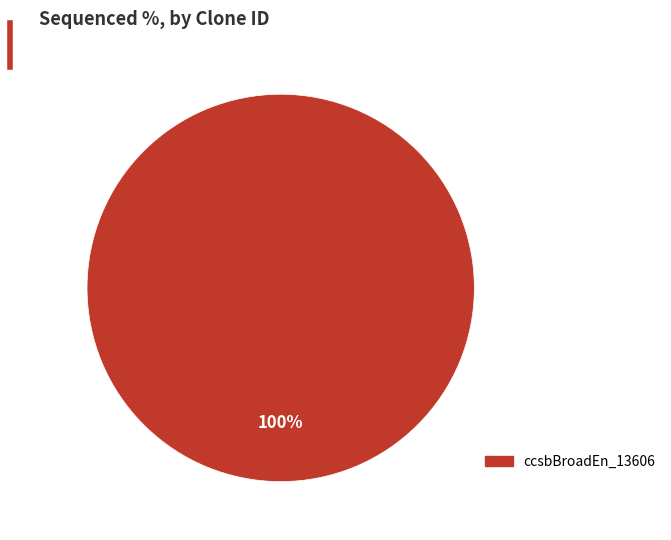

Is there a majority slice in this chart?

Yes